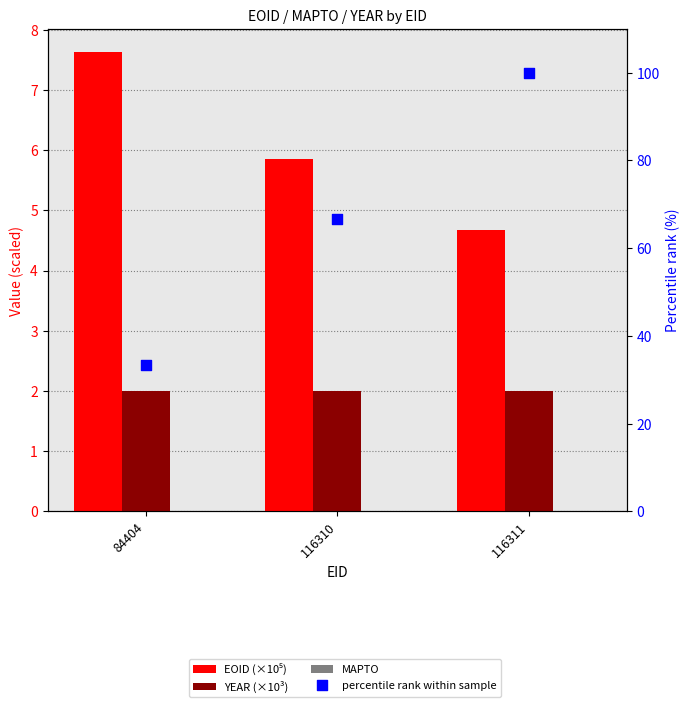

Which series contains the highest Y value?

percentile rank within sample